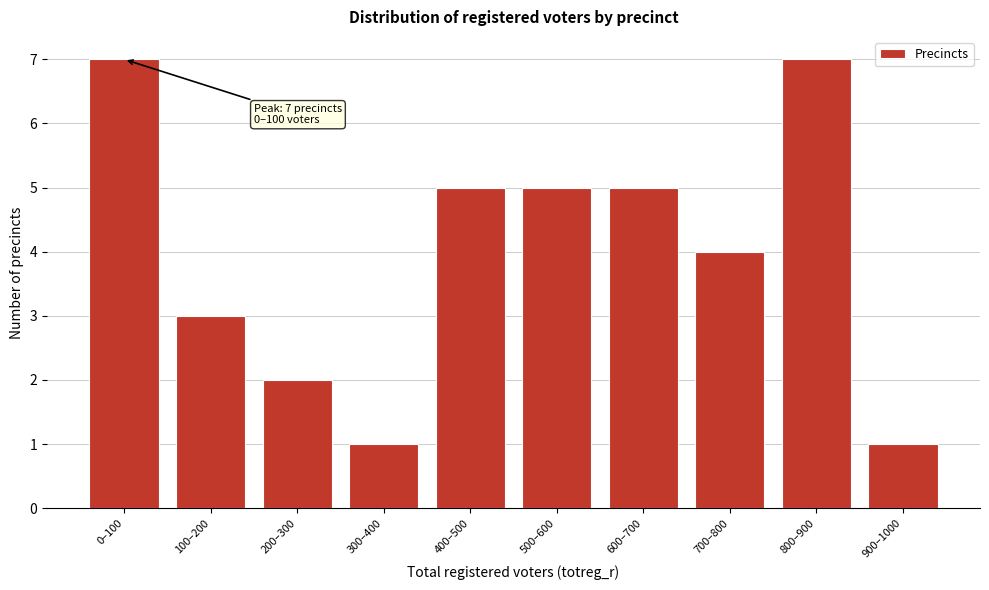

Reading left to right, list all the values displayed in this chart.

0–100=7	100–200=3	200–300=2	300–400=1	400–500=5	500–600=5	600–700=5	700–800=4	800–900=7	900–1000=1